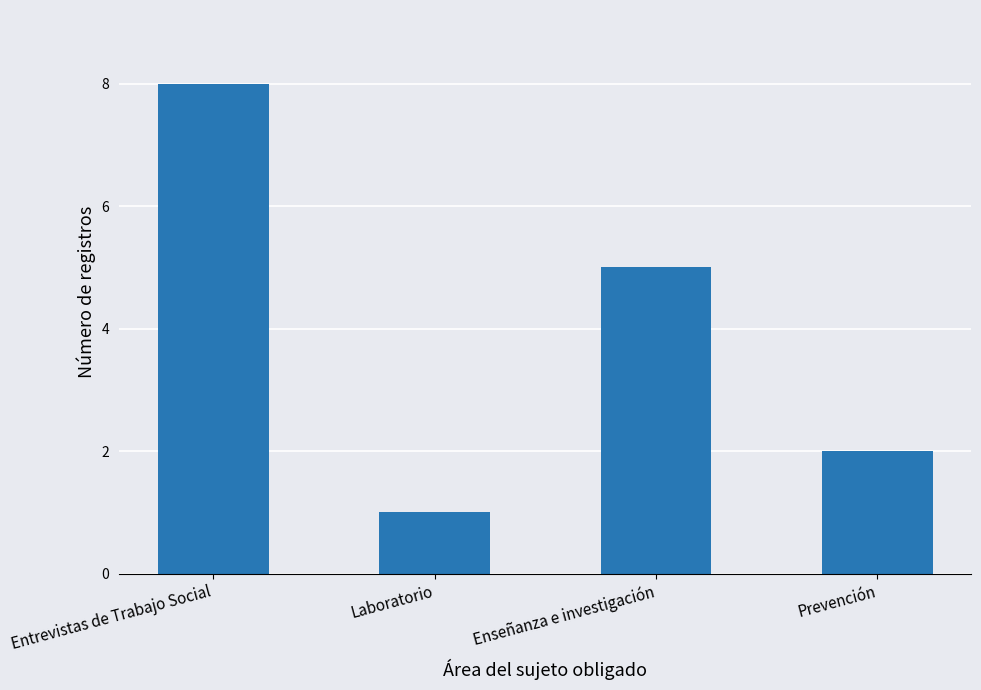

What position from the right is Enseñanza e investigación?

2